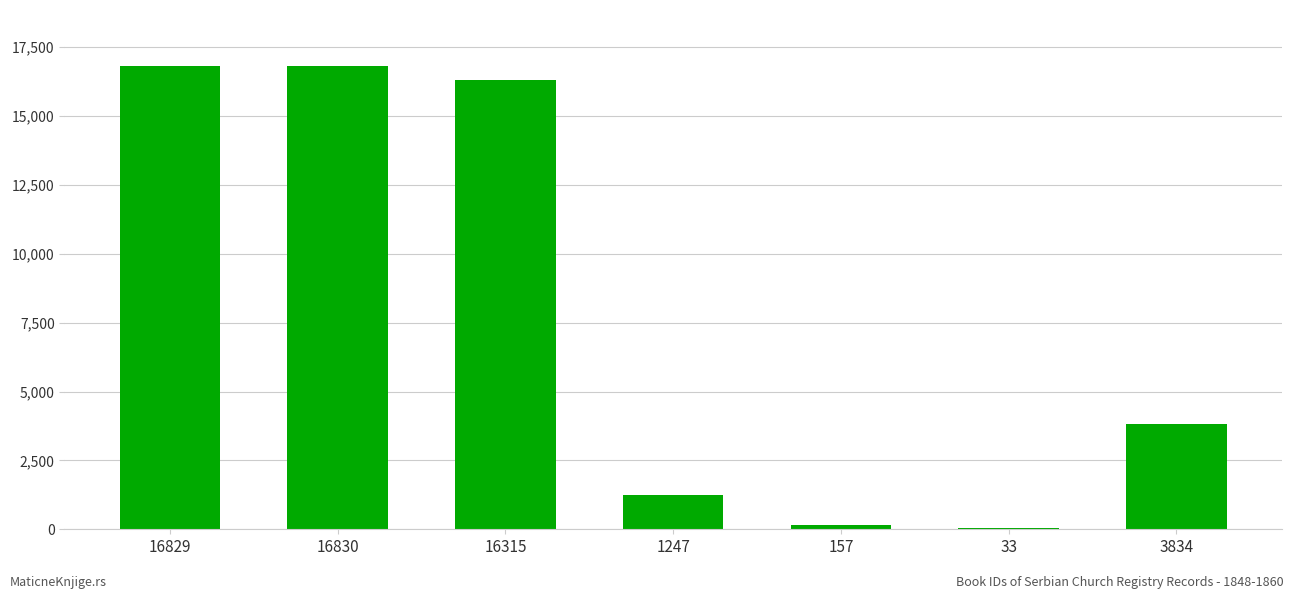

Approximately how many times larger is the value at 16315 compared to 1247?

13.1